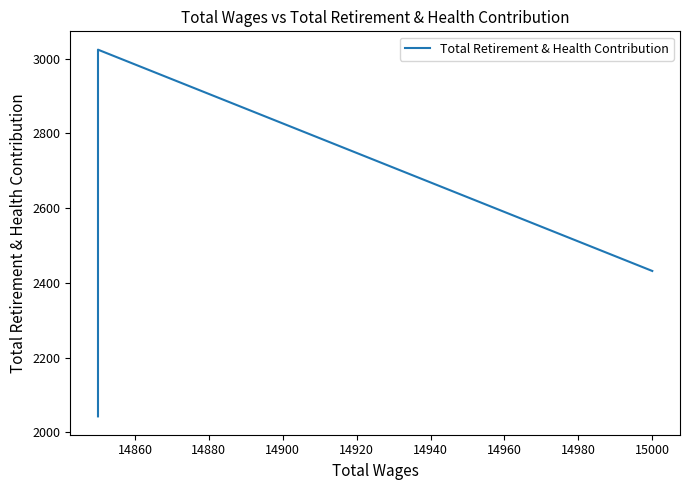

How many values are between 2043 and 2432?

4